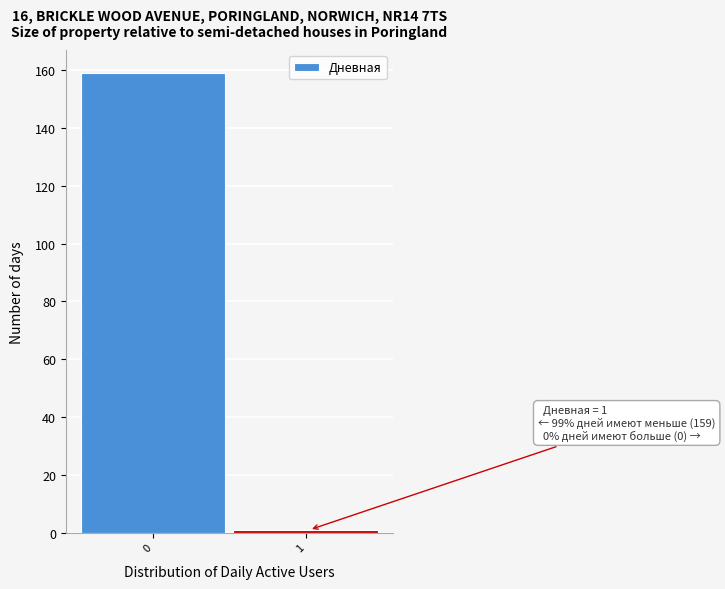

Reading left to right, list all the values displayed in this chart.

0=159	1=1